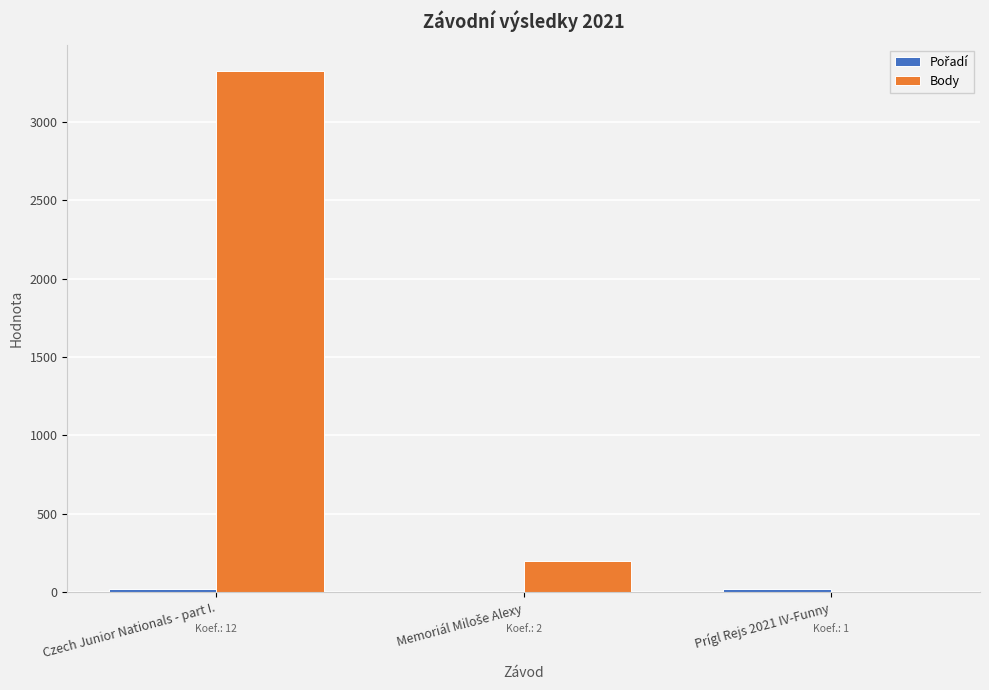

What is the highest value of the Body series?

3325